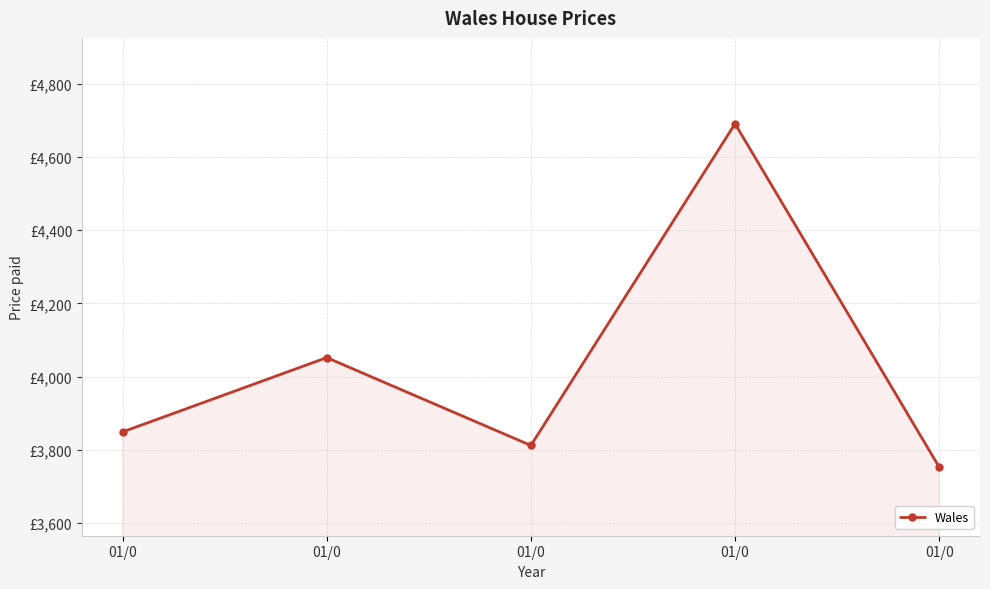

True or false: the data has more than 0 interior local peaks.

True